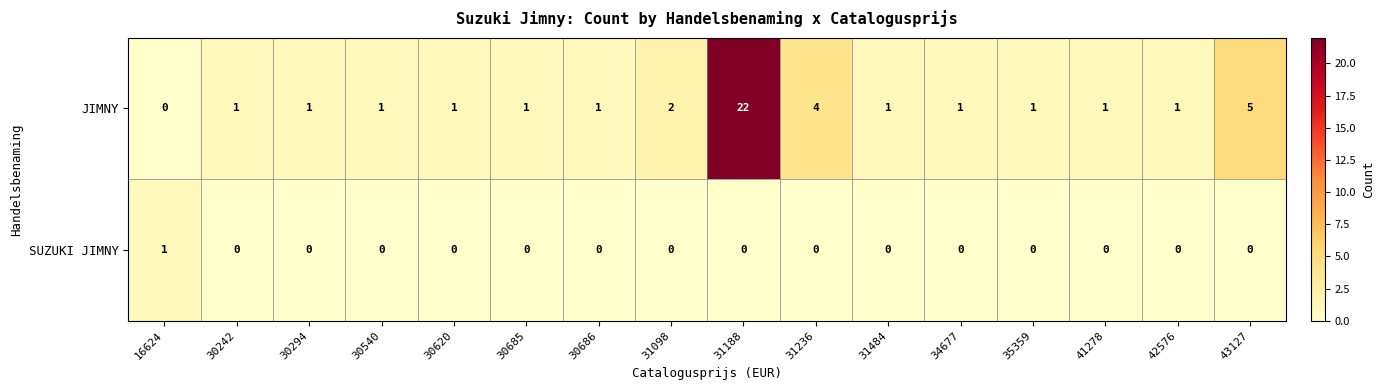

What is the difference between the JIMNY values at 35359 and 43127?

4